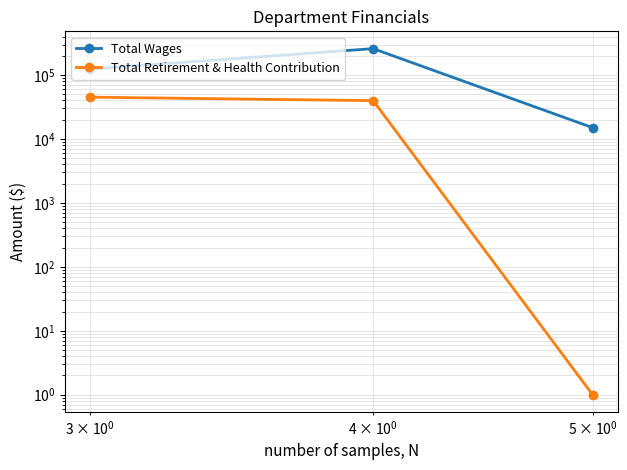

What is the average value of the Total Retirement & Health Contribution series?

28267